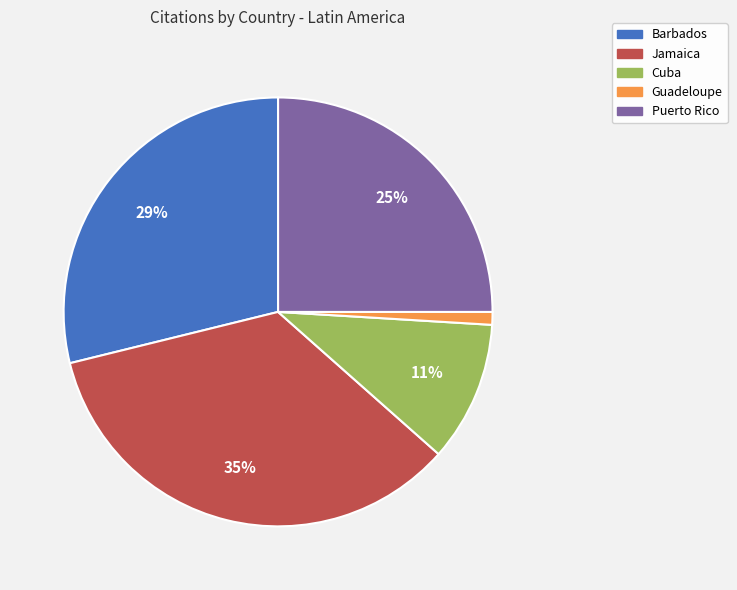

Is there a majority slice in this chart?

No